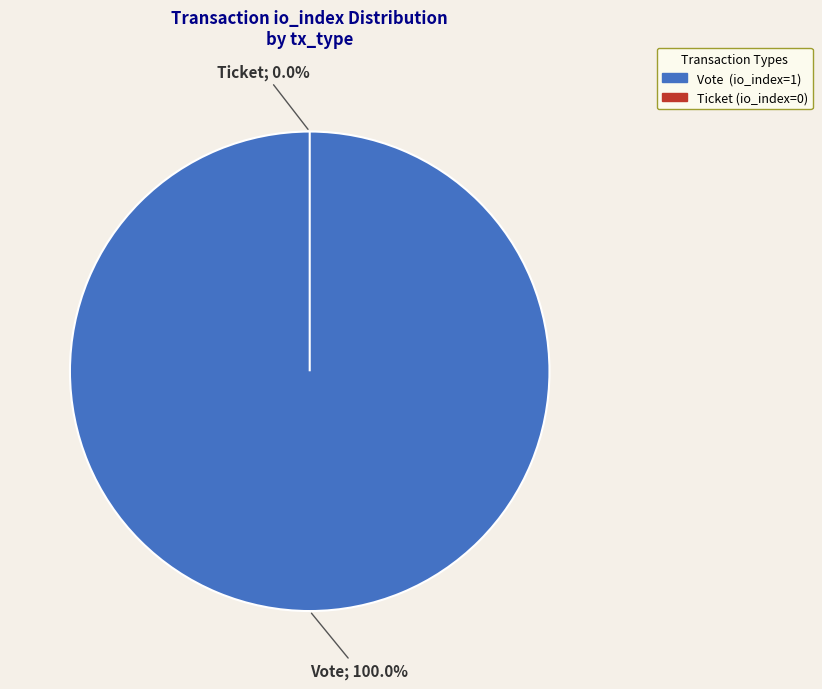

What percentage do Vote (io_index=1) and Ticket (io_index=0) together represent?

100.0%